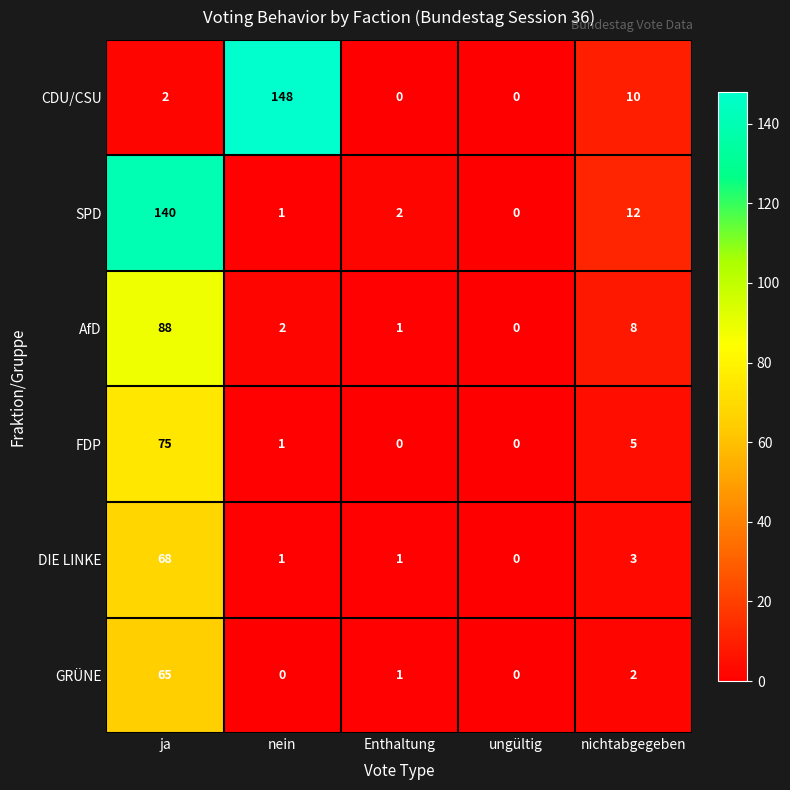

What is the total value across all series at ja?

438